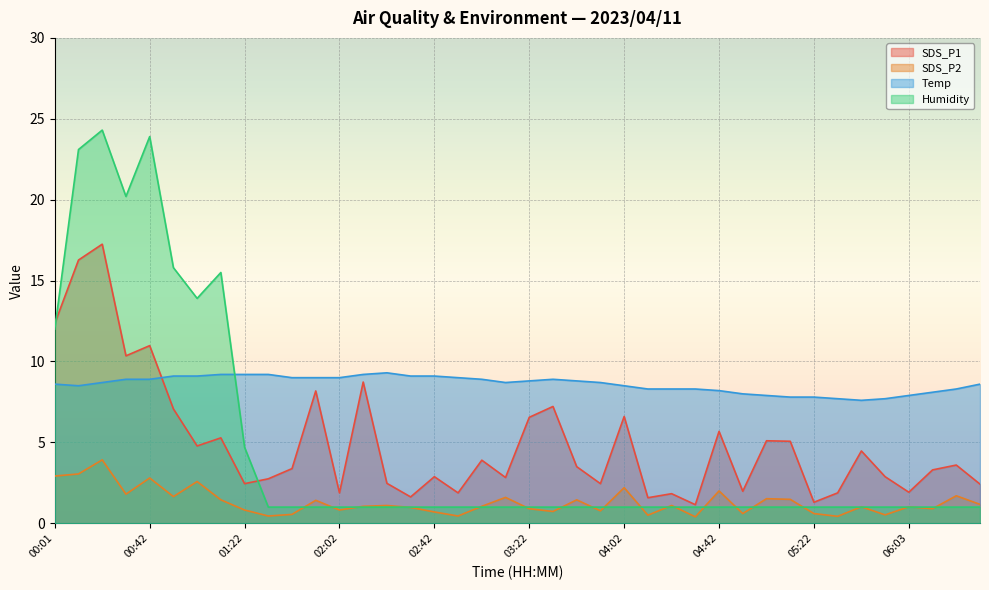

Rank the categories by Humidity value from lowest to highest.

01:32, 01:42, 01:52, 02:02, 02:12, 02:22, 02:32, 02:42, 02:52, 03:02, 03:12, 03:22, 03:32, 03:42, 03:52, 04:02, 04:12, 04:22, 04:32, 04:42, 04:52, 05:02, 05:12, 05:22, 05:32, 05:42, 05:52, 06:03, 06:13, 06:23, 06:33, 01:22, 00:01, 01:02, 01:12, 00:52, 00:32, 00:12, 00:42, 00:22